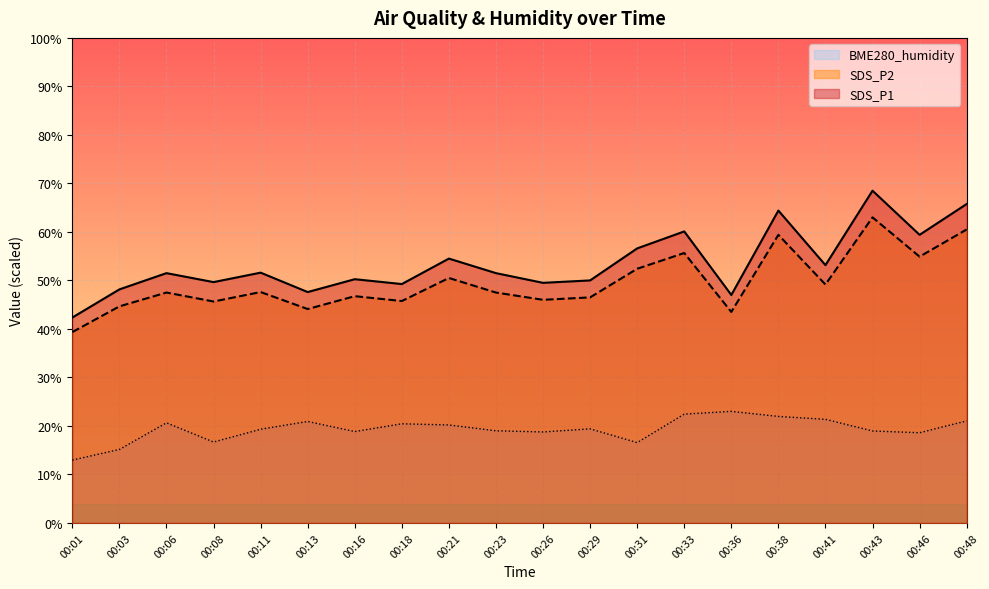

What is the sum of the SDS_P1 values at 00:29 and 00:26?

99.5